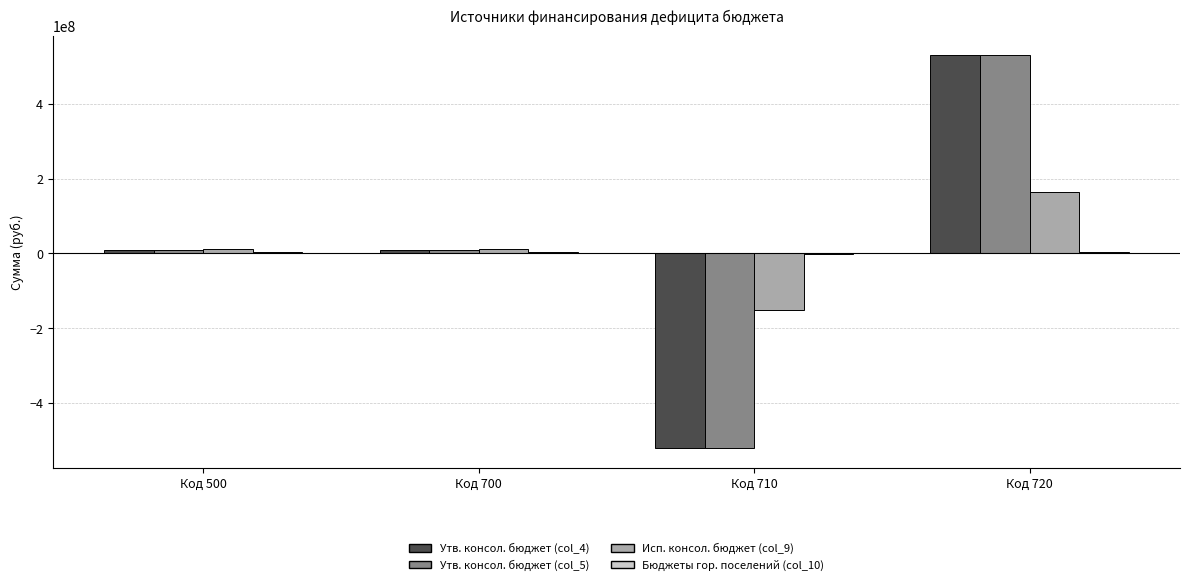

How many series are shown in this chart?

4